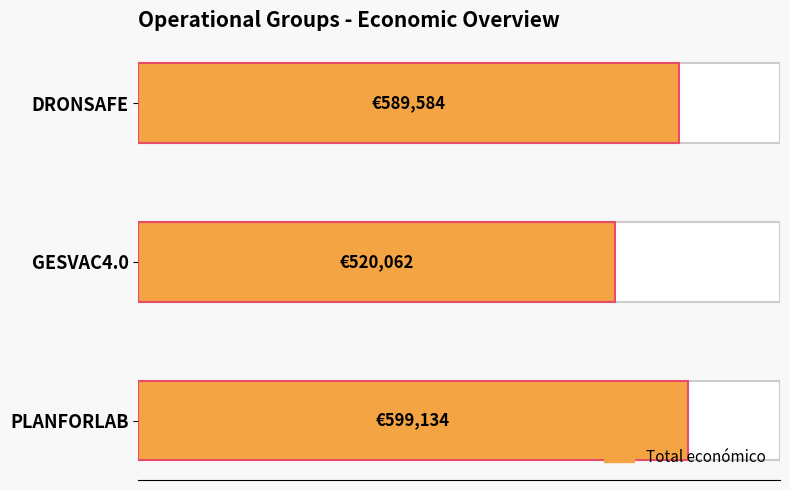

What value does the data have at DRONSAFE?

589584